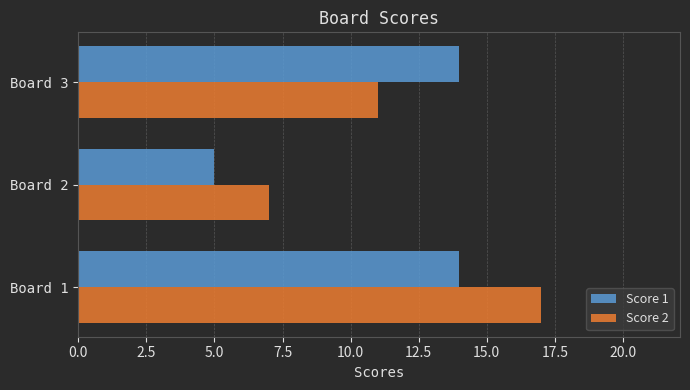

What is the total value across all series at Board 3?

25